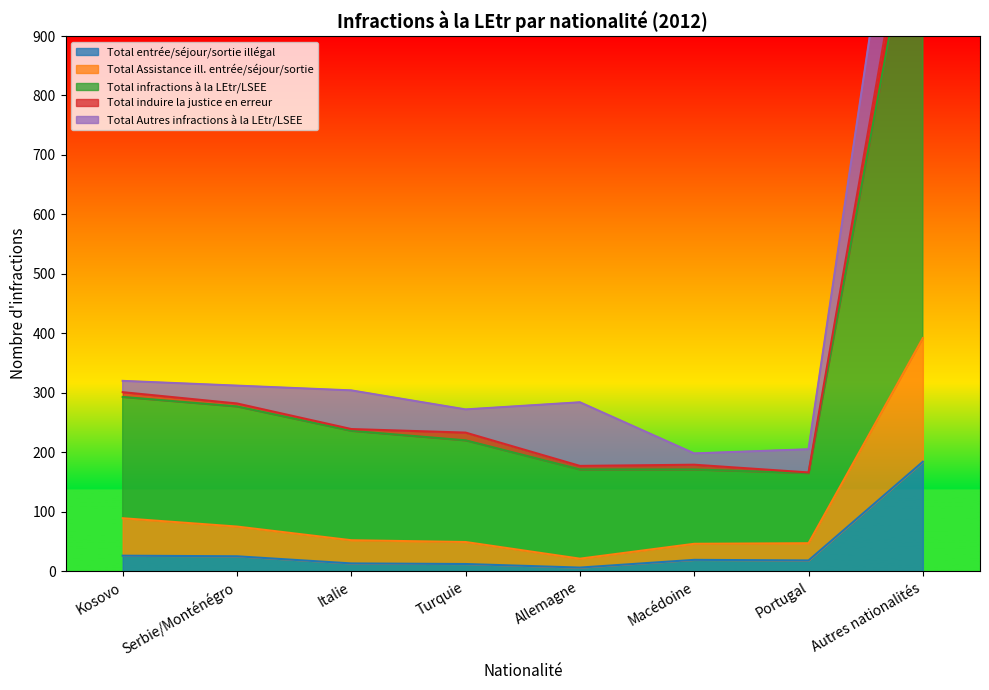

The Total entrée/séjour/sortie illégal series shows 19 at Macédoine. True or false?

True